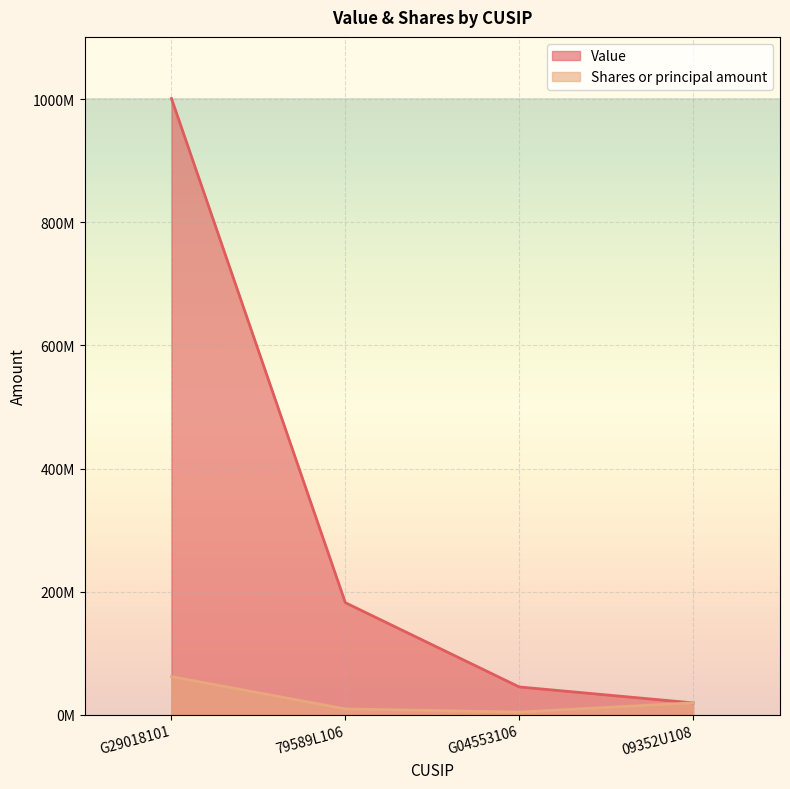

What is the sum of all Shares or principal amount values?

94208841